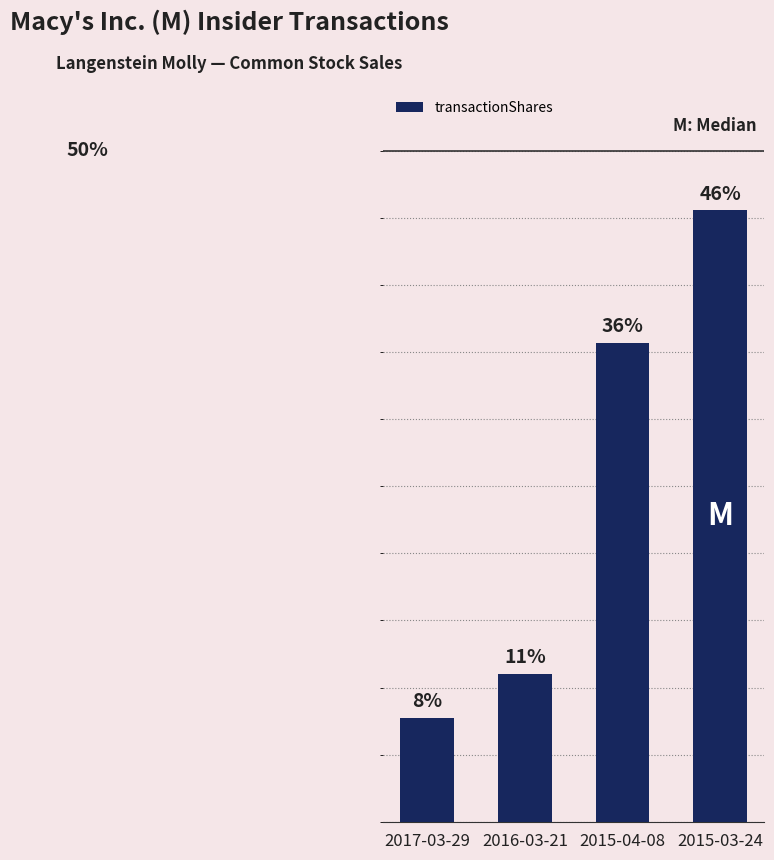

Reading left to right, extract all data points from this chart.

2017-03-29=0.1	2016-03-21=0.1	2015-04-08=0.4	2015-03-24=0.5